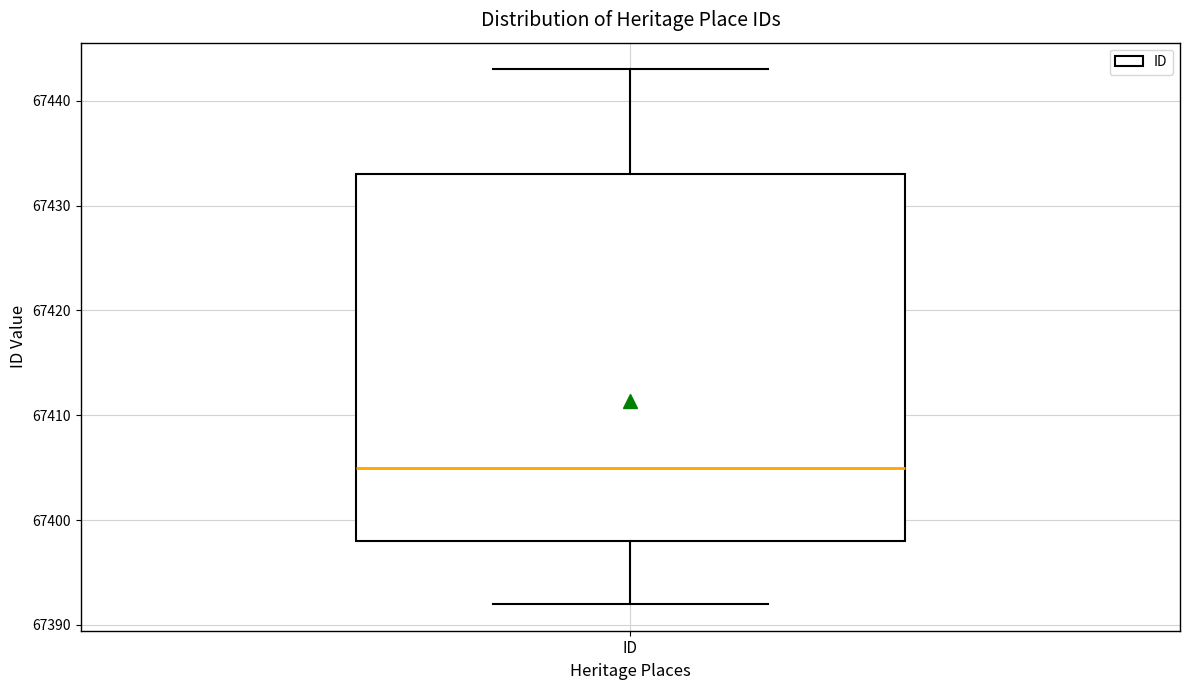

Where is the upper edge of the box for ID on the y-axis? The values are not printed on the chart, so give them approximately, as read against the axis.

67433